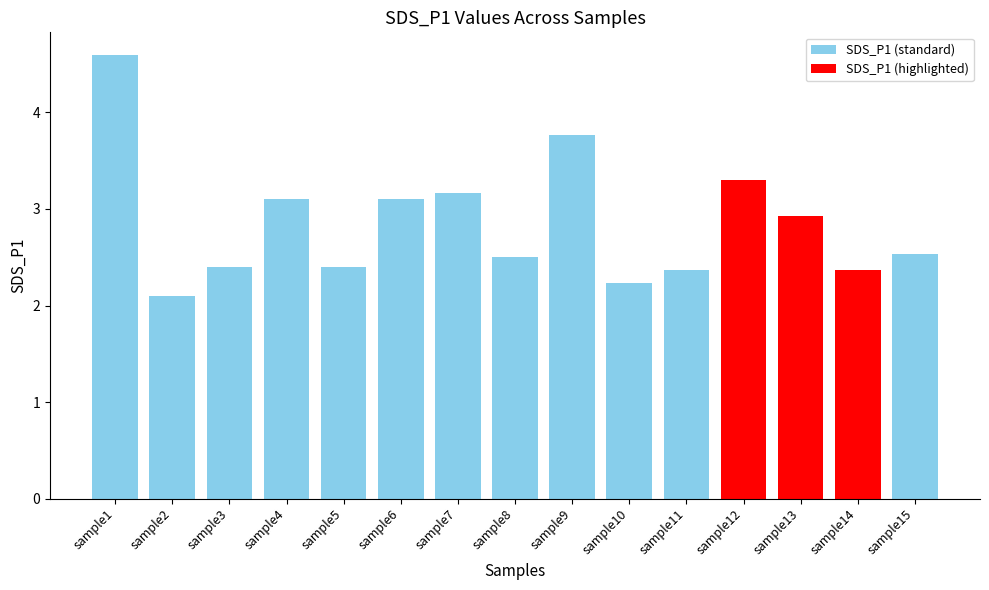

Count the number of categories in the chart.

15